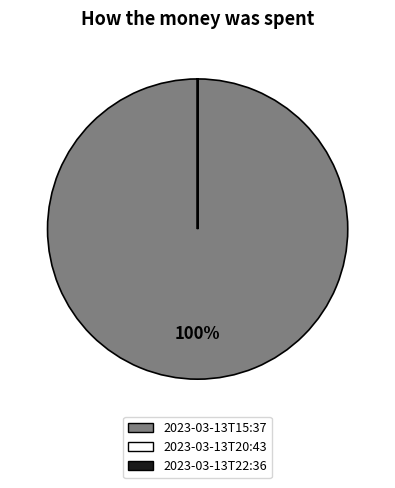

Is there any slice that represents more than half of the pie?

Yes